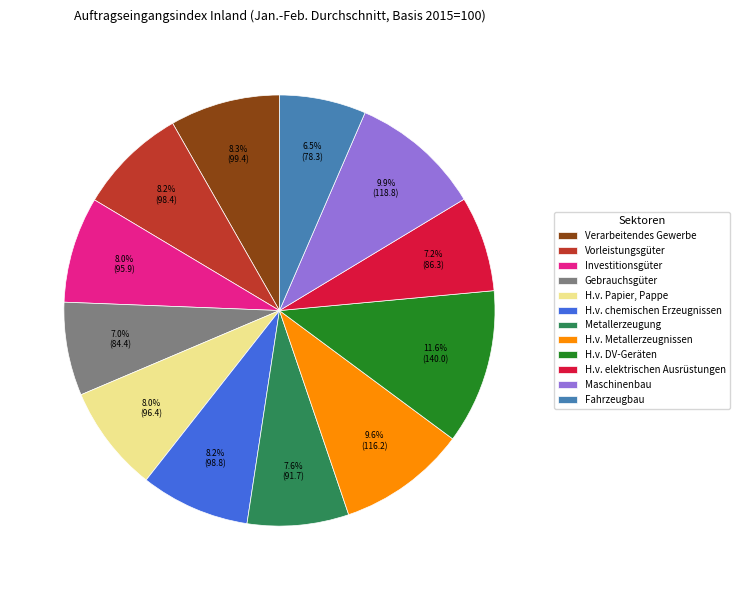

How many segments does this pie chart have?

12